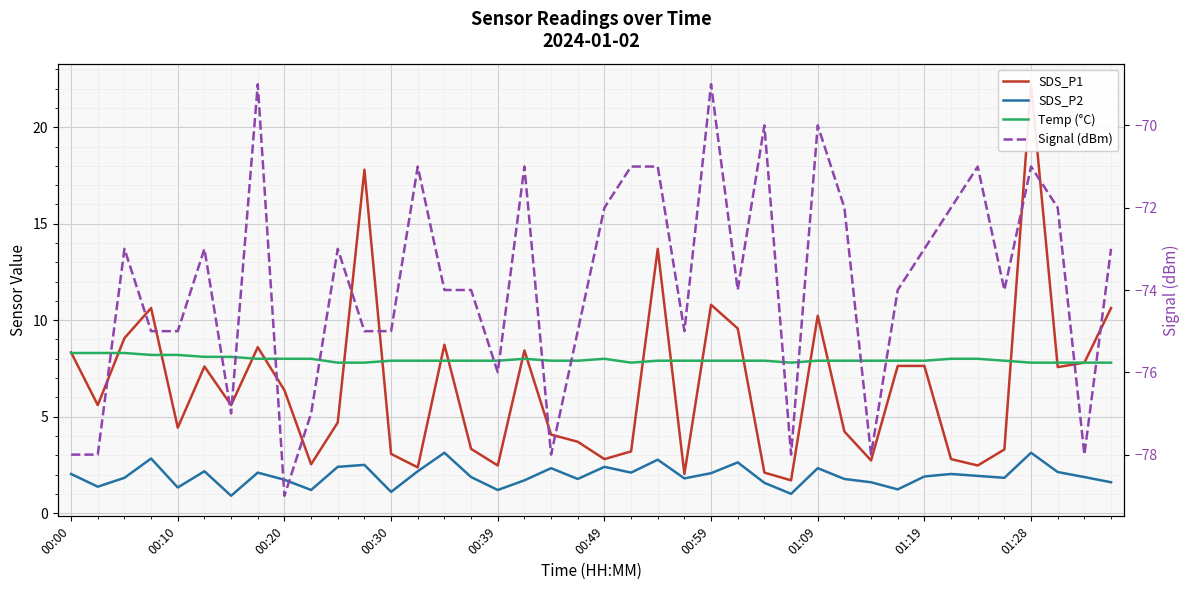

What is the difference between the maximum and minimum values in the Temp (°C) series?

0.5